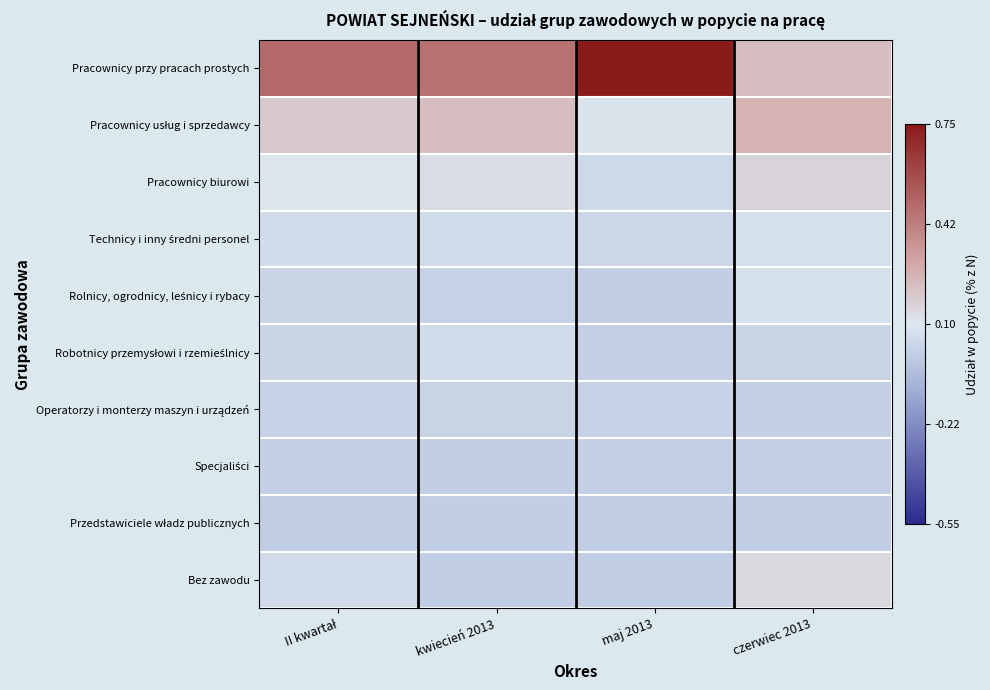

List the series in order of their peak value, lowest first.

Przedstawiciele władz publicznych, Specjaliści, Operatorzy i monterzy maszyn i urządzeń, Robotnicy przemysłowi i rzemieślnicy, Technicy i inny średni personel, Rolnicy, ogrodnicy, leśnicy i rybacy, Bez zawodu, Pracownicy biurowi, Pracownicy usług i sprzedawcy, Pracownicy przy pracach prostych